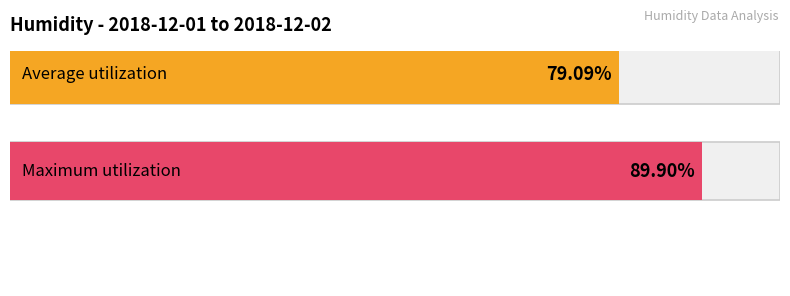

At 16:00, list the series in order from largest to smallest.

Maximum utilization, Average utilization